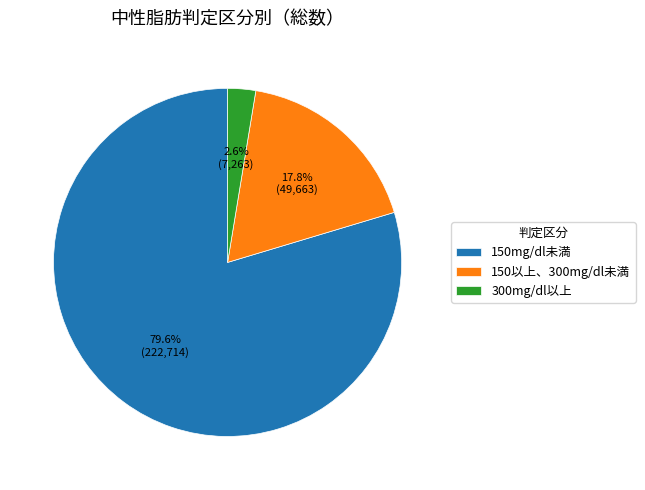

How many segments does this pie chart have?

3